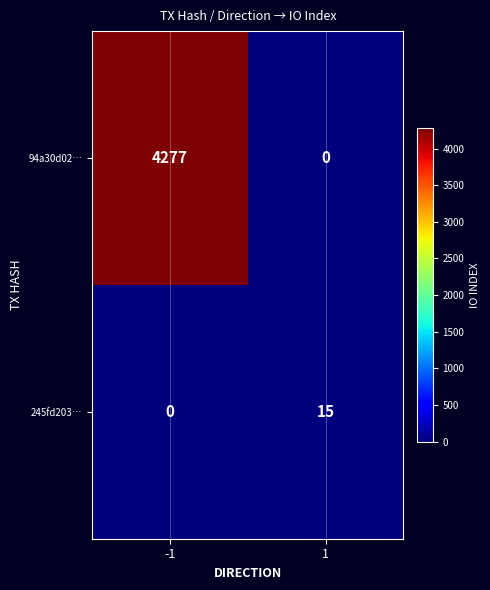

List the series in order of their overall mean, highest first.

94a30d02…, 245fd203…